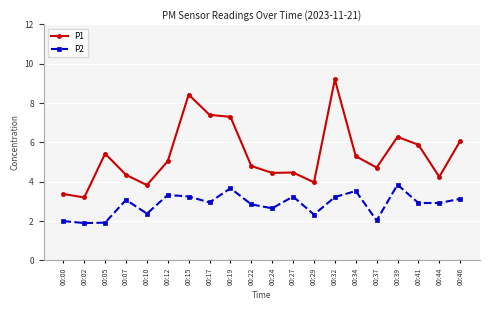

What is the value of the P2 point at the 4th from the left?

3.1